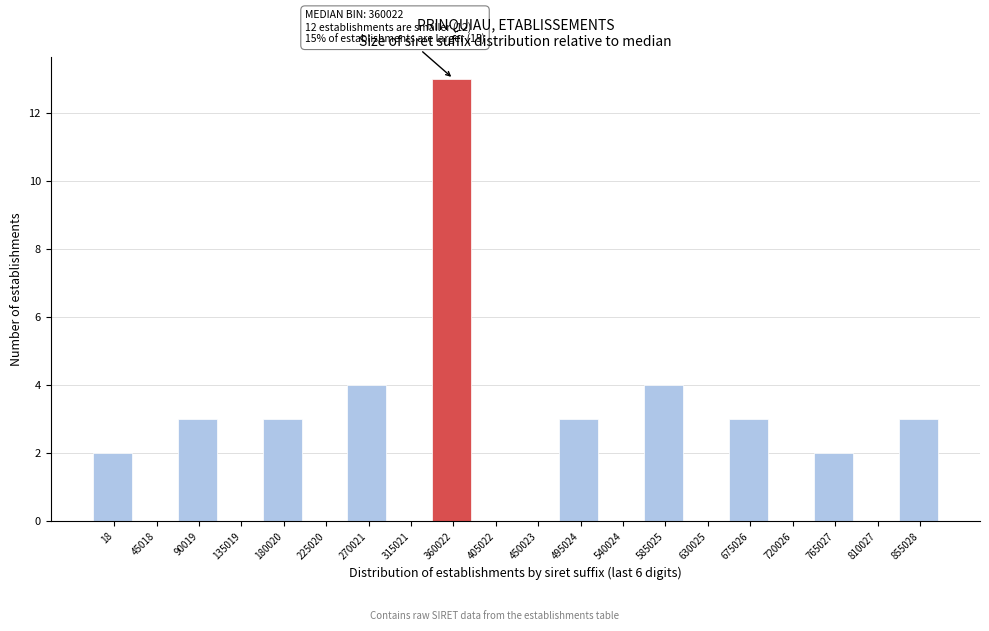

Reading left to right, extract all data points from this chart.

18=2	45018=0	90019=3	135019=0	180020=3	225020=0	270021=4	315021=0	360022=13	405022=0	450023=0	495024=3	540024=0	585025=4	630025=0	675026=3	720026=0	765027=2	810027=0	855028=3